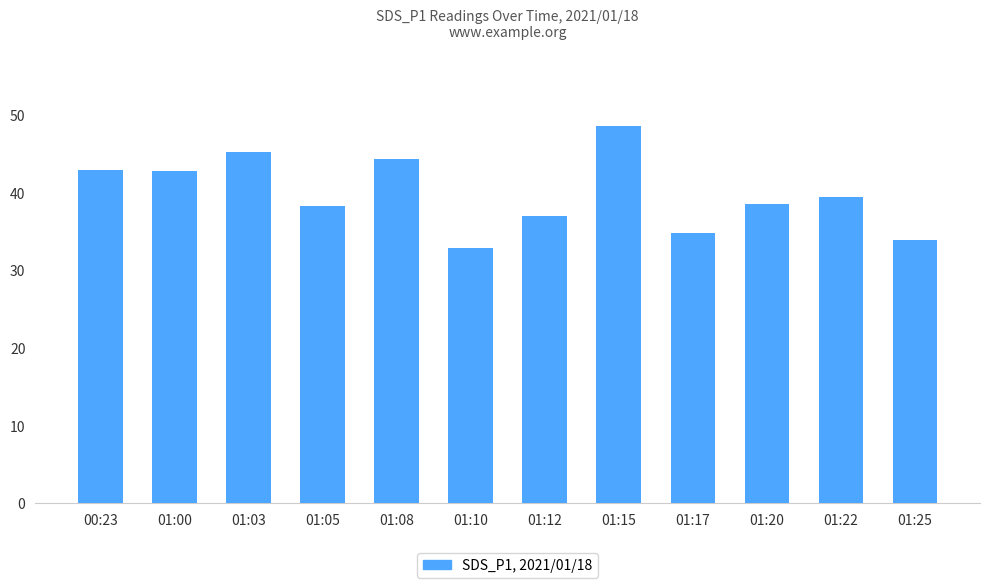

Approximately how many times larger is the value at 01:03 compared to 01:15?

0.9